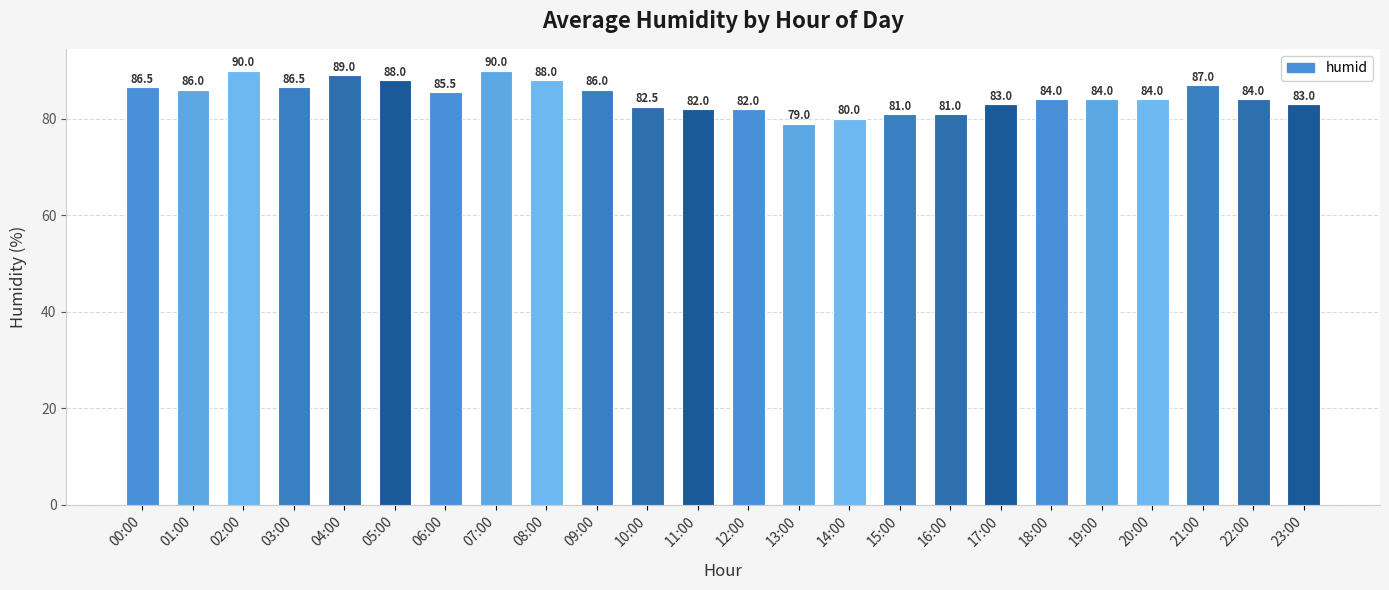

Which has a higher value, 03:00 or 08:00?

08:00